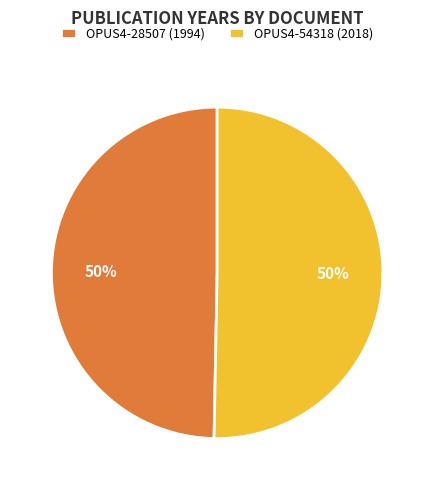

To the nearest percent, what is the combined percentage of OPUS4-28507 (1994) and OPUS4-54318 (2018)?

100%